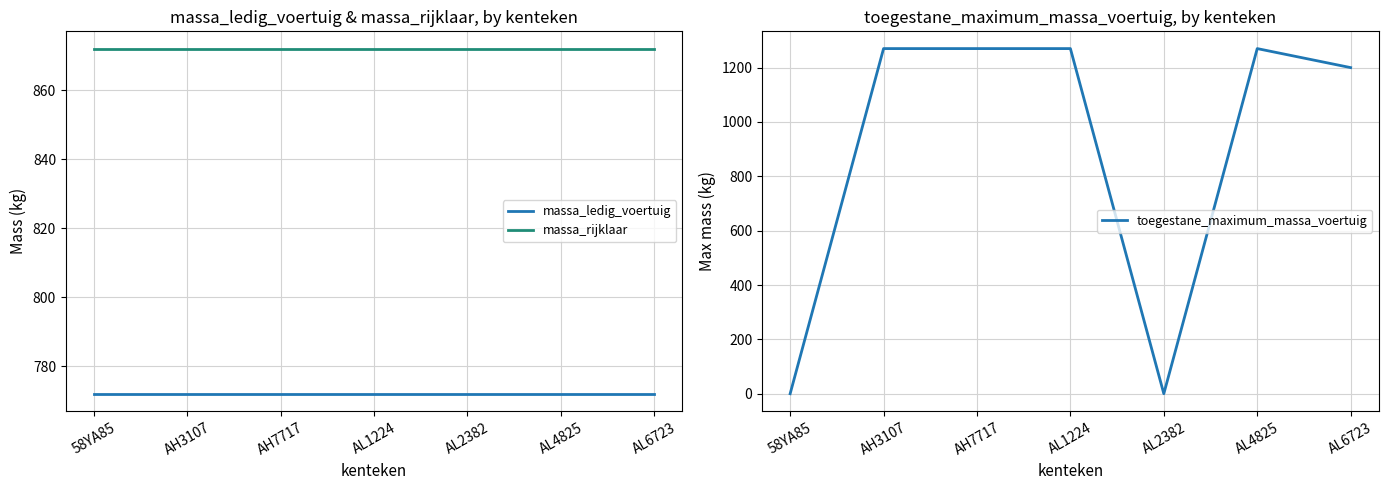

What is the label of the 6th point from the right?

AH3107